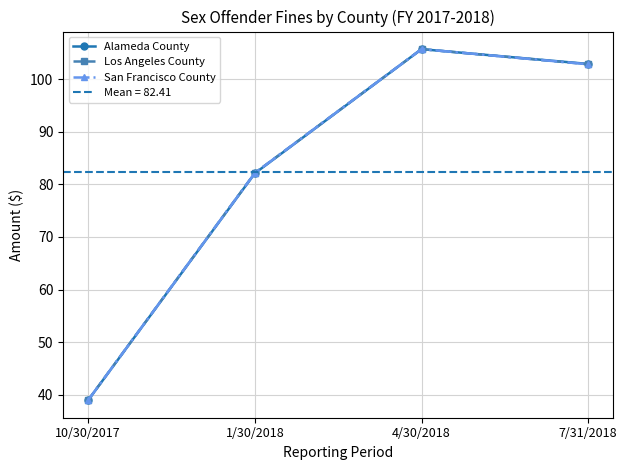

What is the label of the 4th point from the right?

10/30/2017